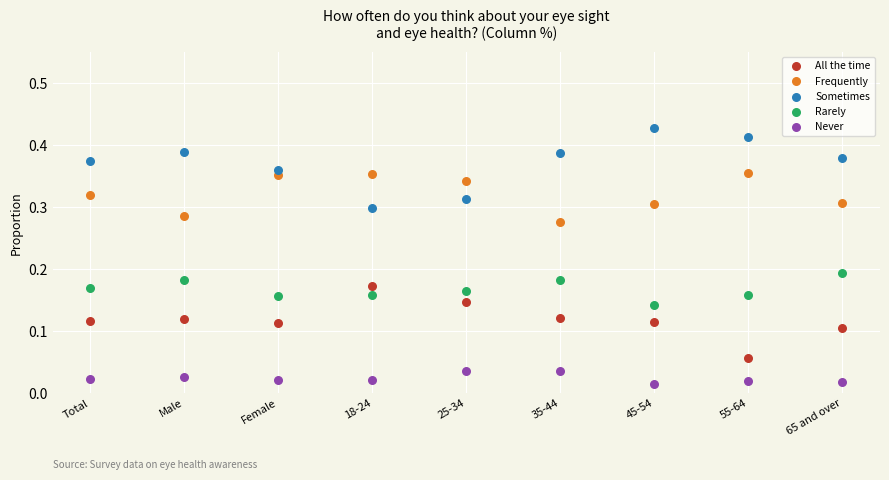

What are all the series names shown in the legend?

All the time, Frequently, Sometimes, Rarely, Never